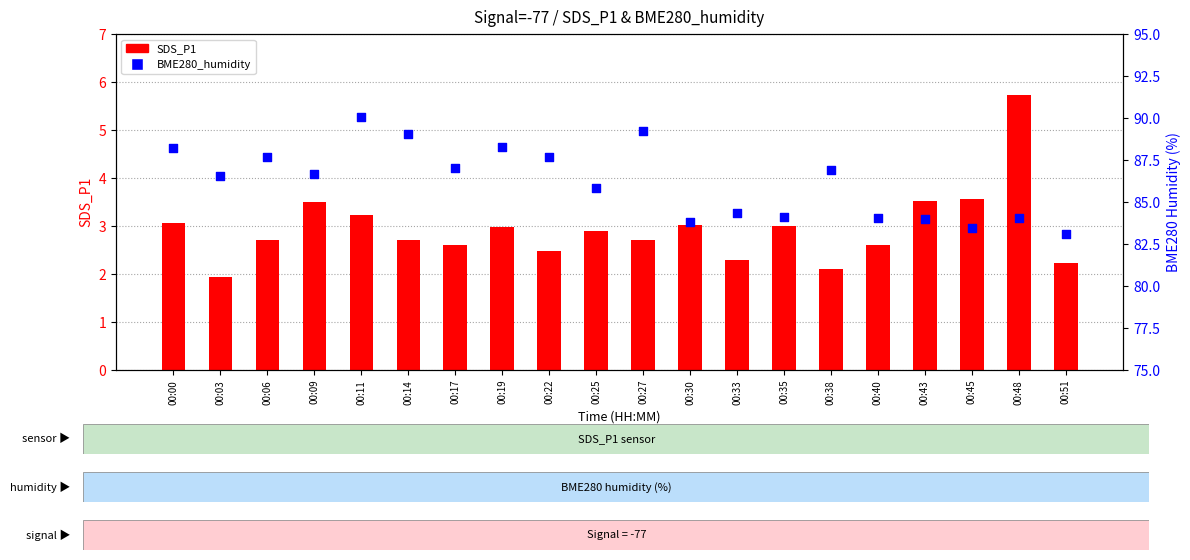

Which series has the widest spread of Y values?

BME280_humidity